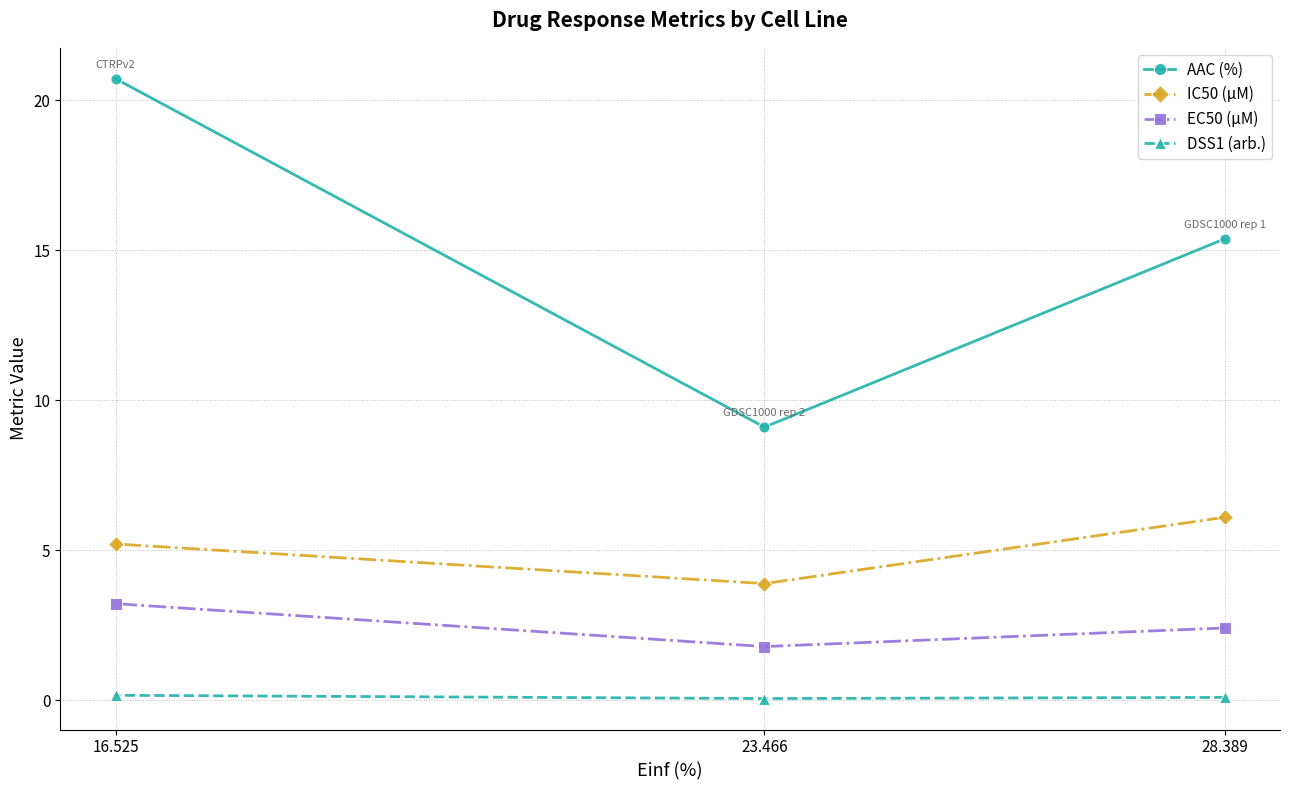

What is the value of the AAC (%) point at the 1st from the left?

20.7